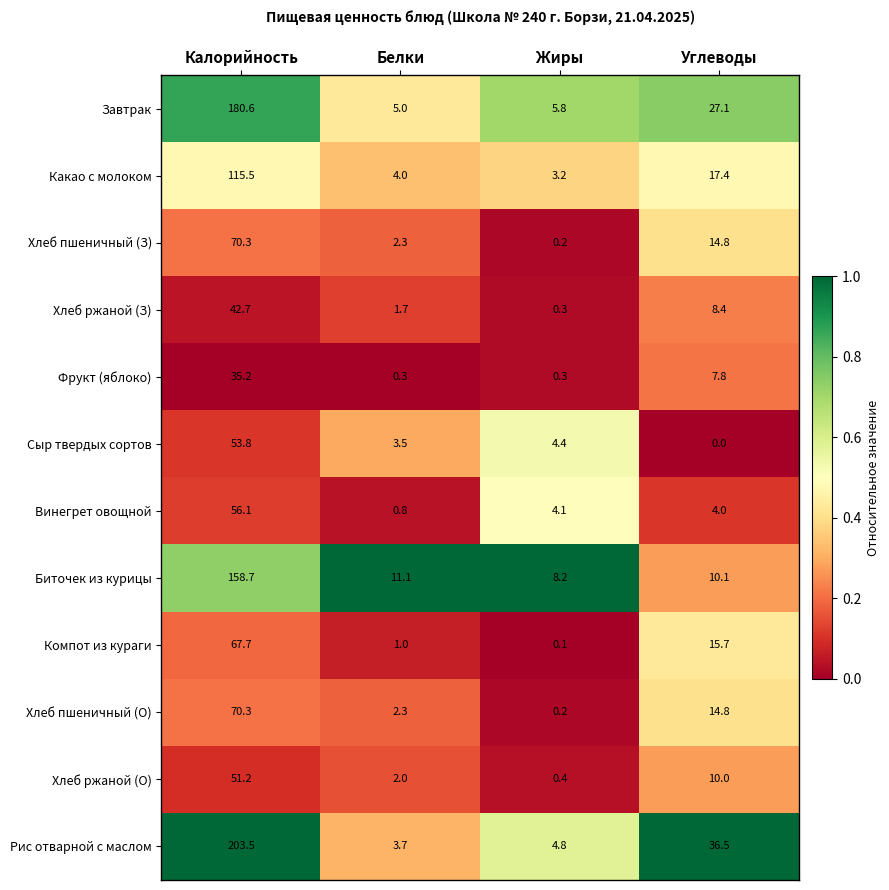

Is it true that Винегрет овощной equals 0.8 at Белки?

True